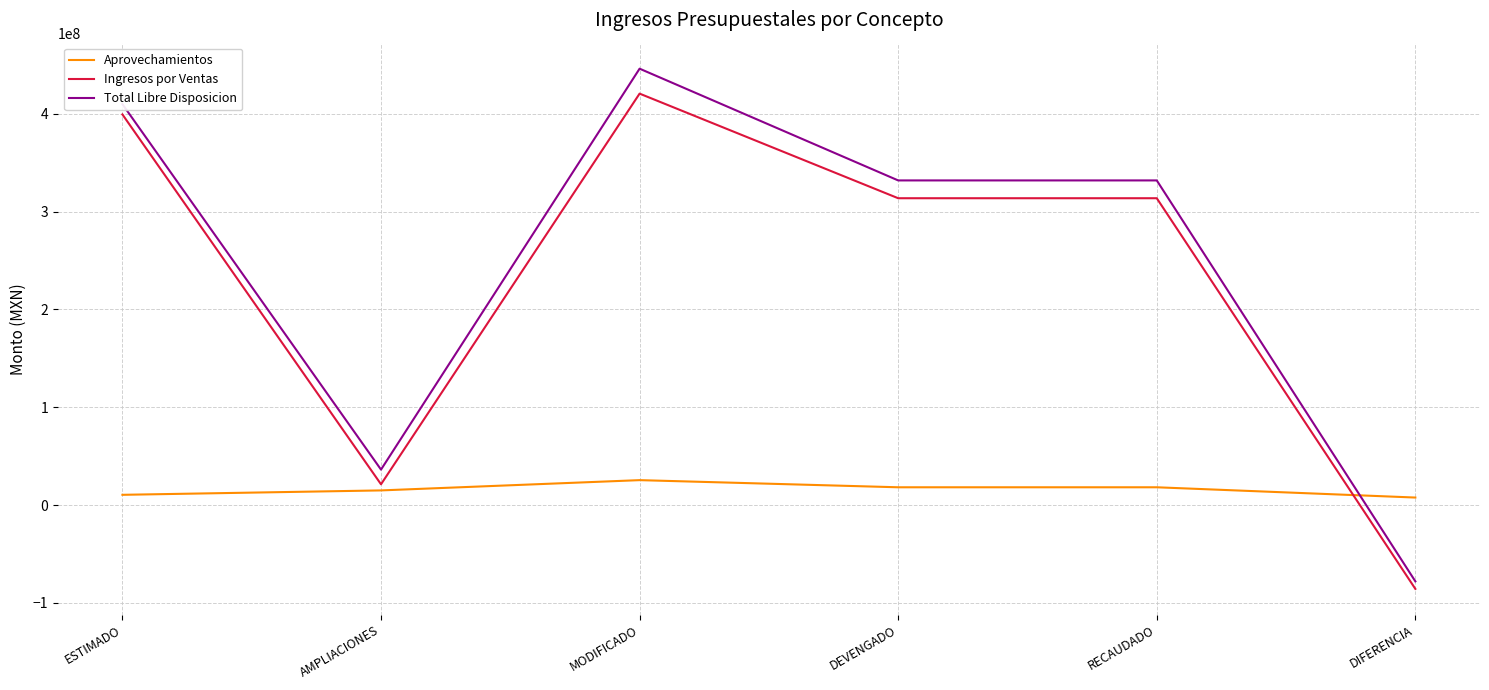

What is the difference between the highest and lowest values at DEVENGADO?

313692697.6